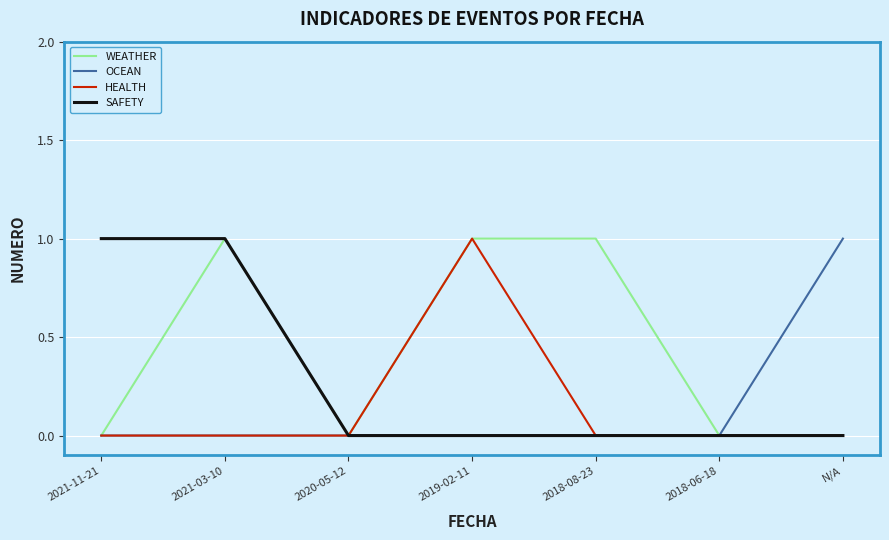

What position from the right is 2021-03-10?

6